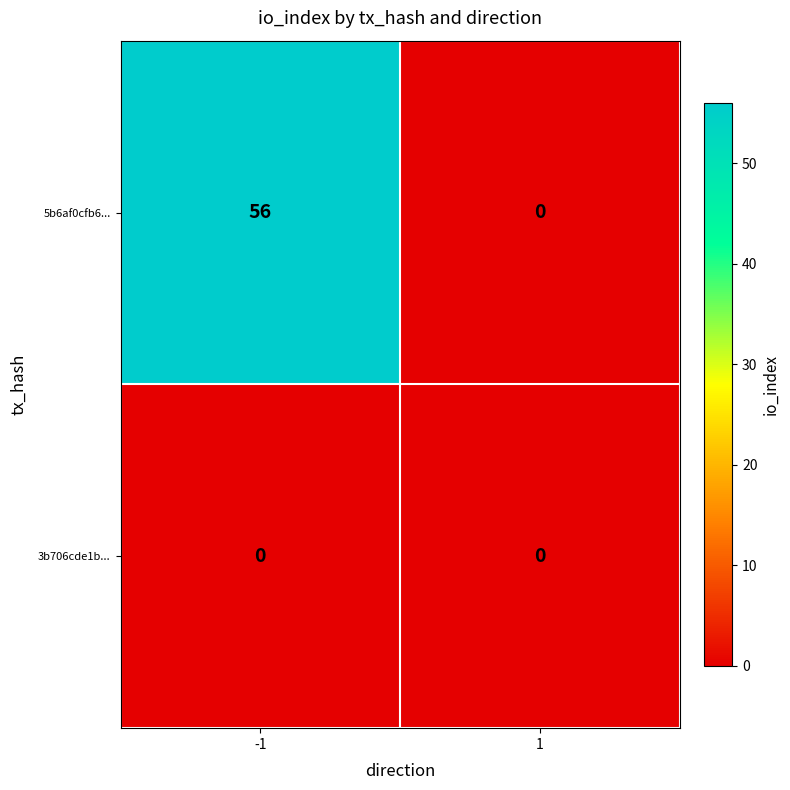

What is the difference between the 5b6af0cfb6... values at -1 and 1?

56